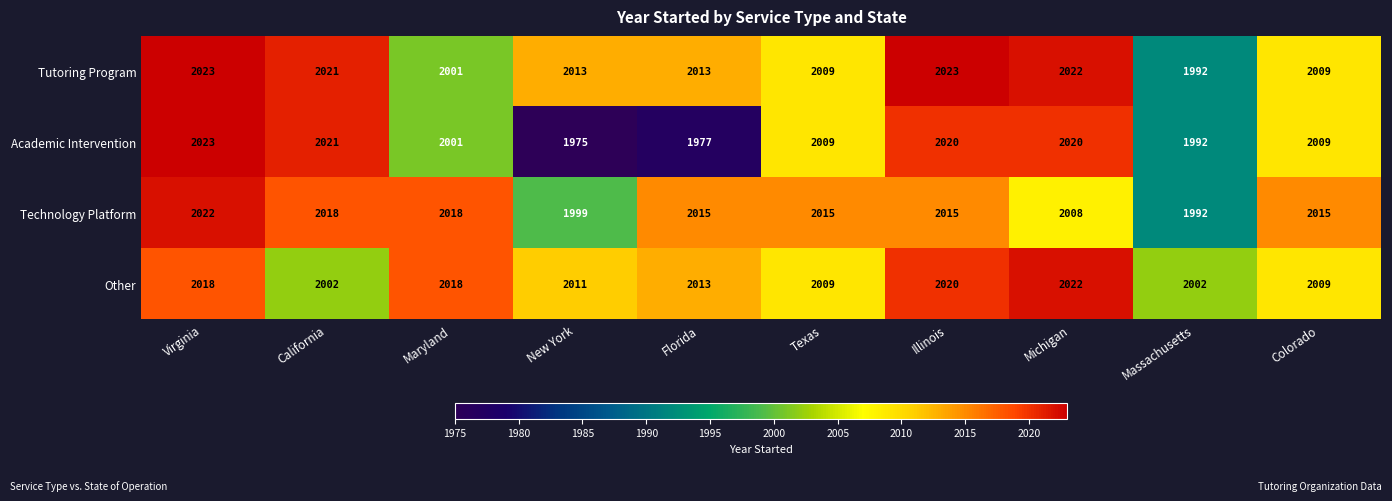

What is the maximum value for Other?

2022